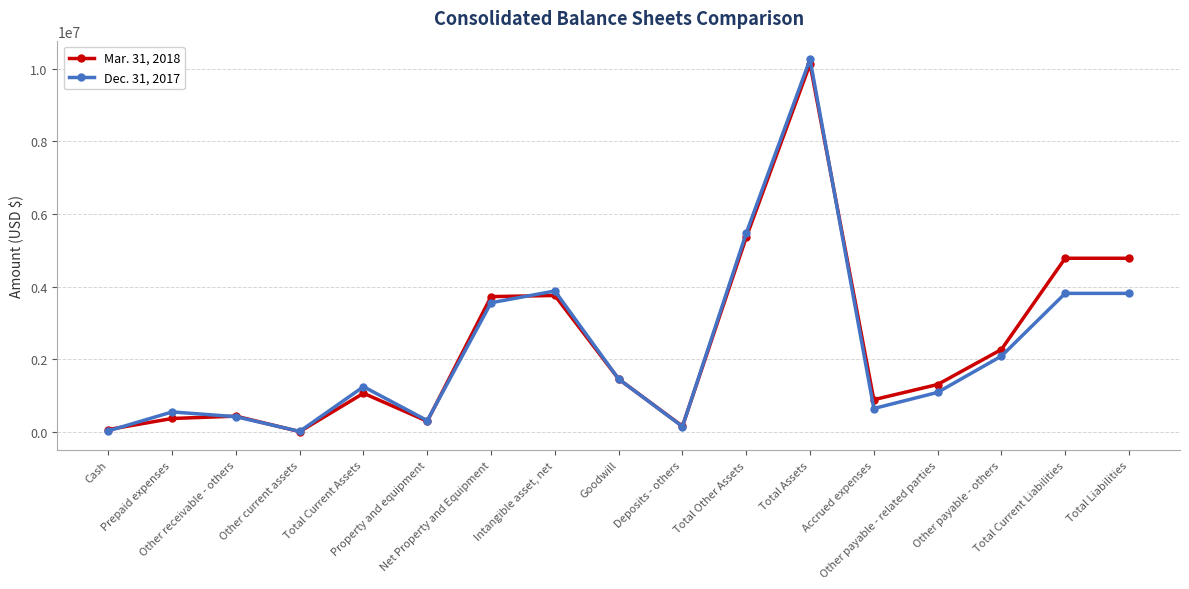

List the series in order of their peak value, lowest first.

Mar. 31, 2018, Dec. 31, 2017